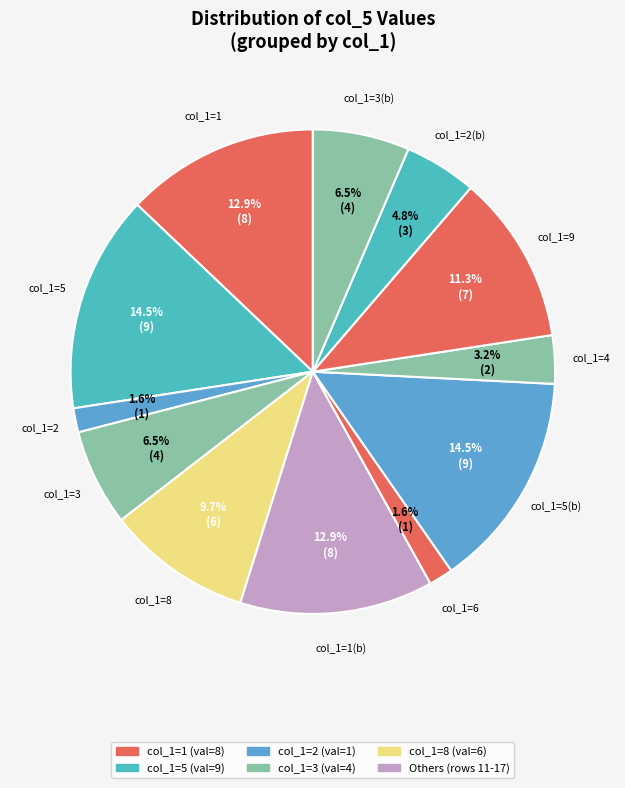

Combined, what portion of the pie is col_1=6 and col_1=1(b)?

14.5%